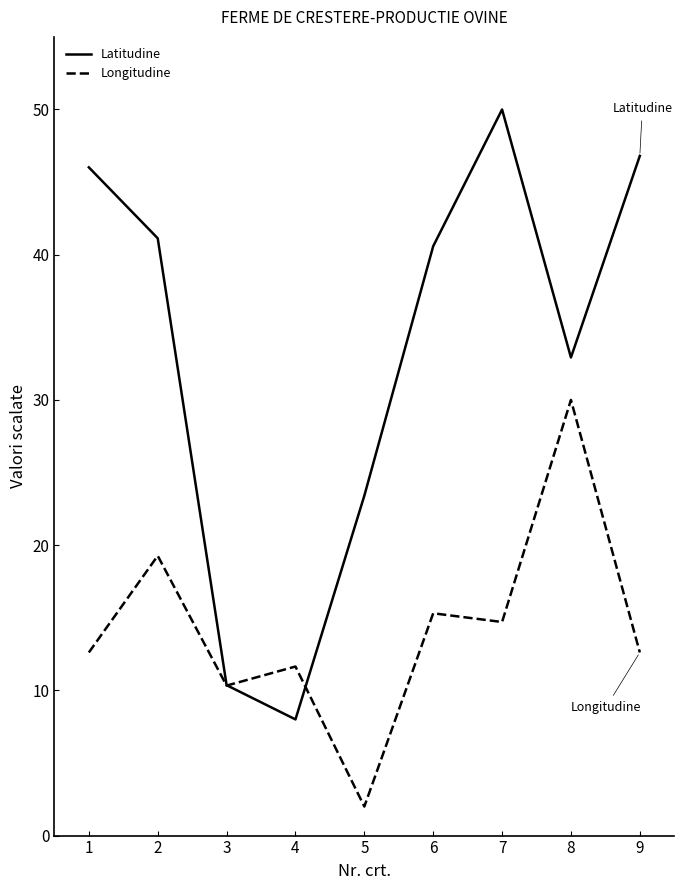

What is the highest value of the Latitudine series?

50.0